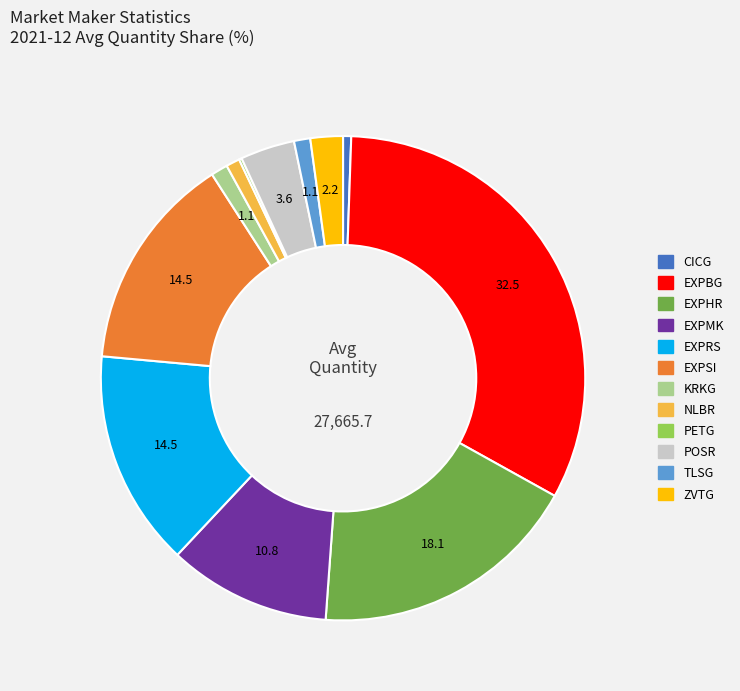

True or false: POSR accounts for 17% of the total.

False